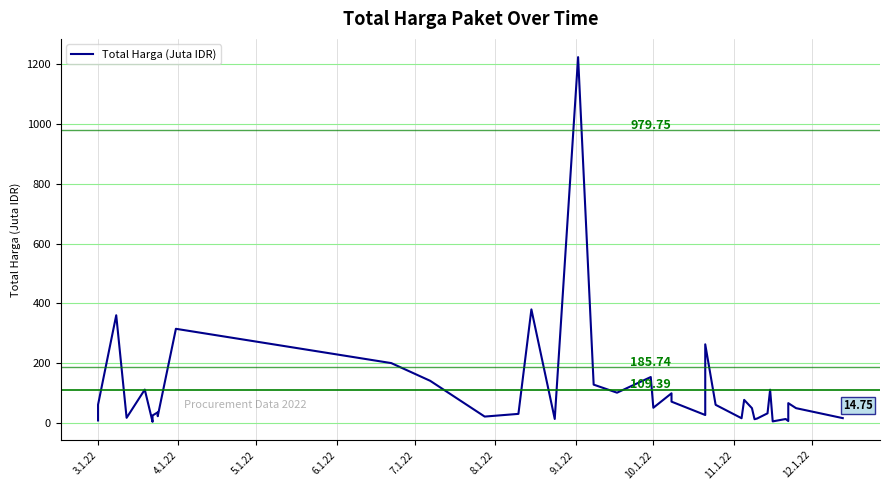

Count the number of values greater than 48.

21